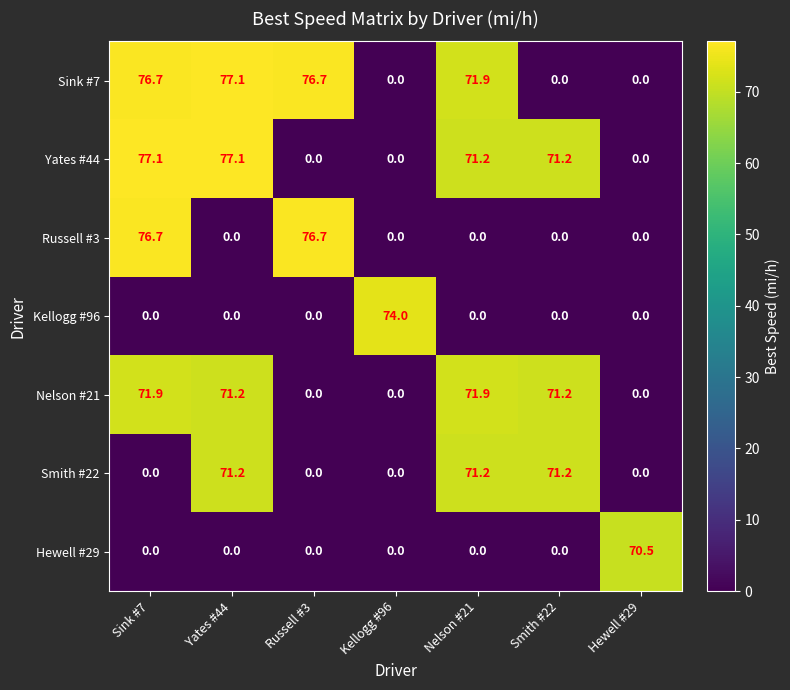

The Smith #22 series shows 30.9 at Smith #22. True or false?

False